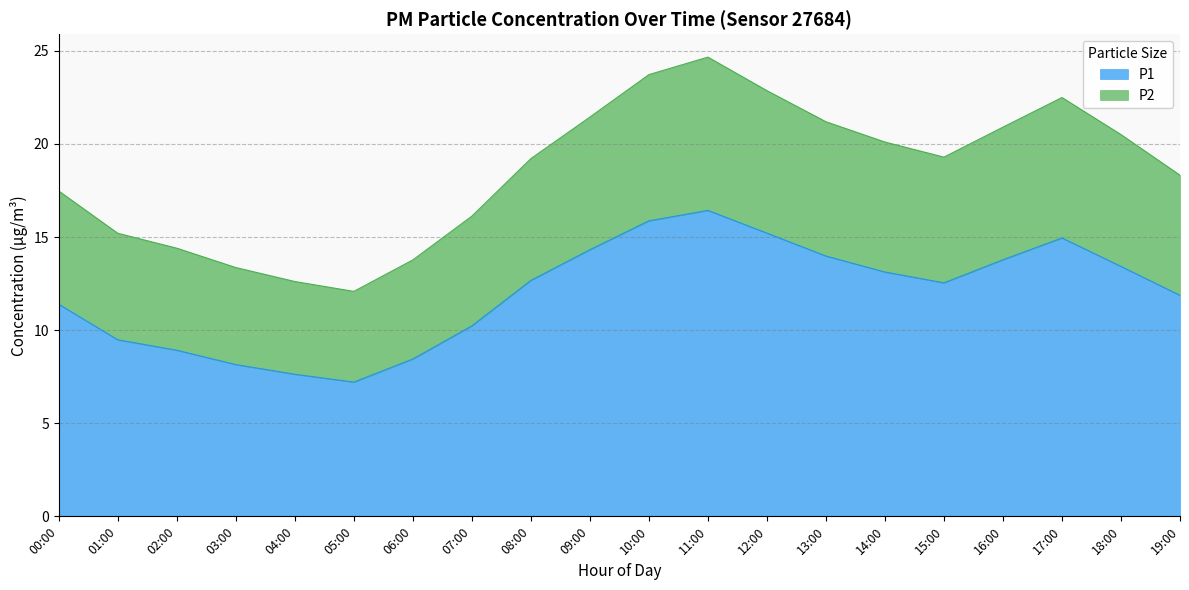

At how many categories does at least one series exceed 22?

4